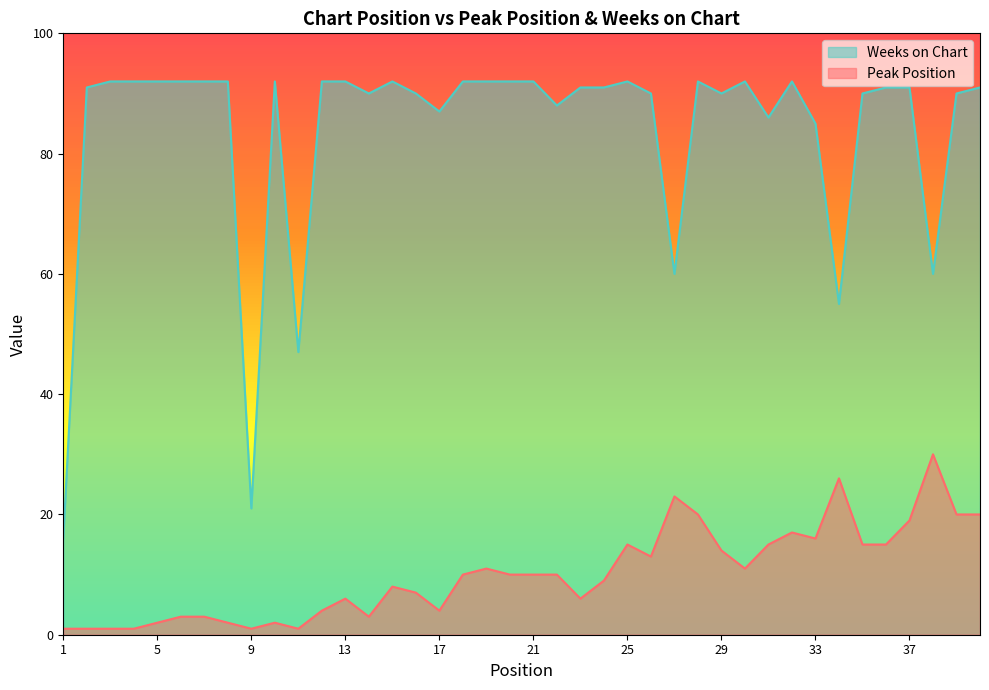

At which category is the sum across all series the highest?

28